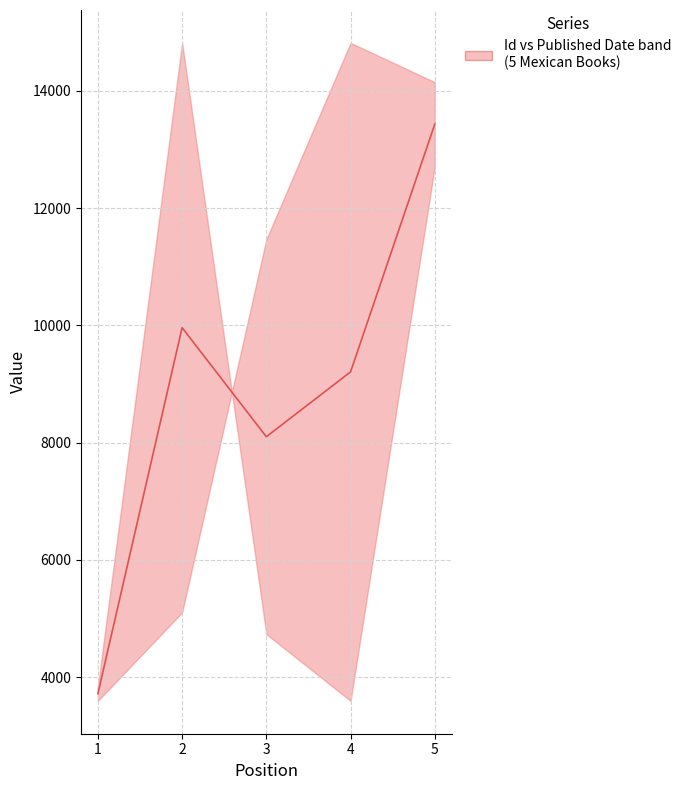

How many interior local valleys (lower than both neighbors) does the data have?

1